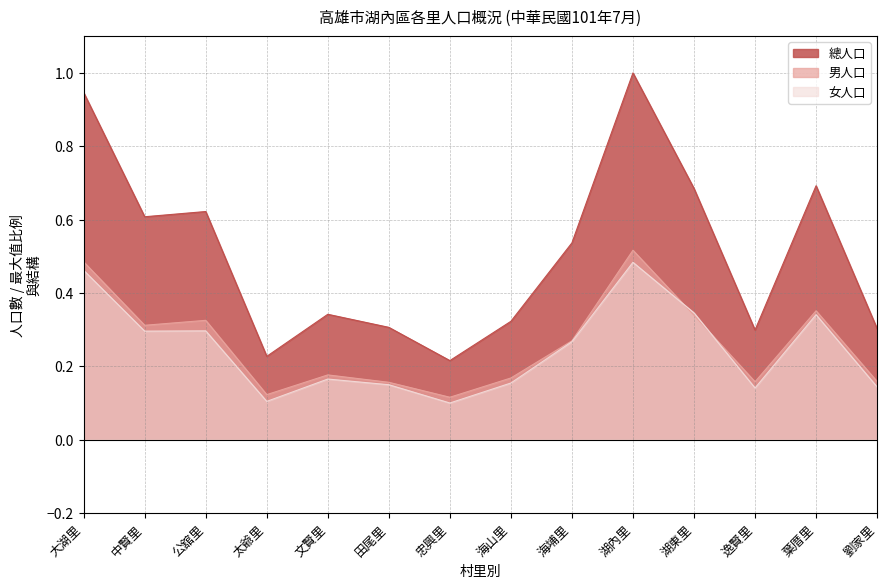

True or false: 女人口 has a value of 0.2 at 文賢里.

True